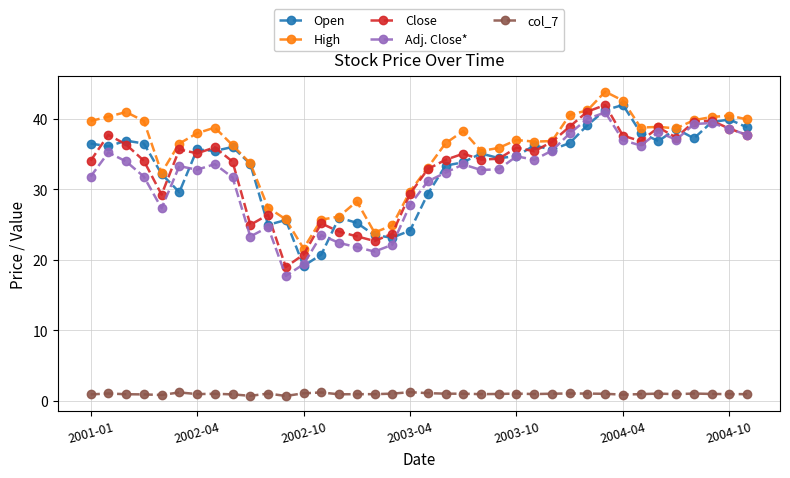

Which series has the largest total across all categories?

High